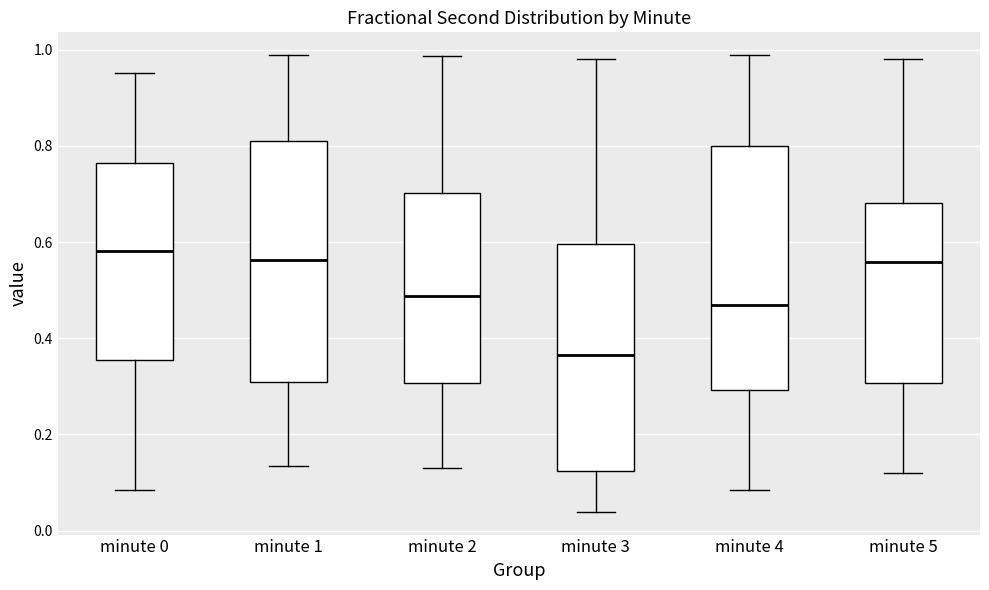

Where does the lower whisker of the box for minute 4 end on the y-axis? The values are not printed on the chart, so give them approximately, as read against the axis.

0.08